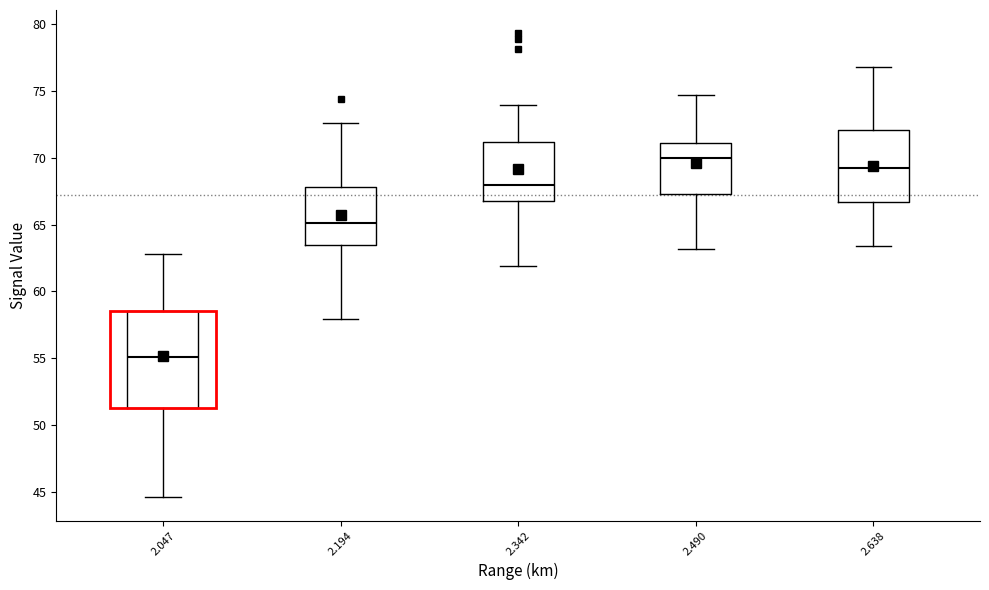

Where does the upper whisker of the box at x = 2.342 end on the y-axis? The values are not printed on the chart, so give them approximately, as read against the axis.

74.0